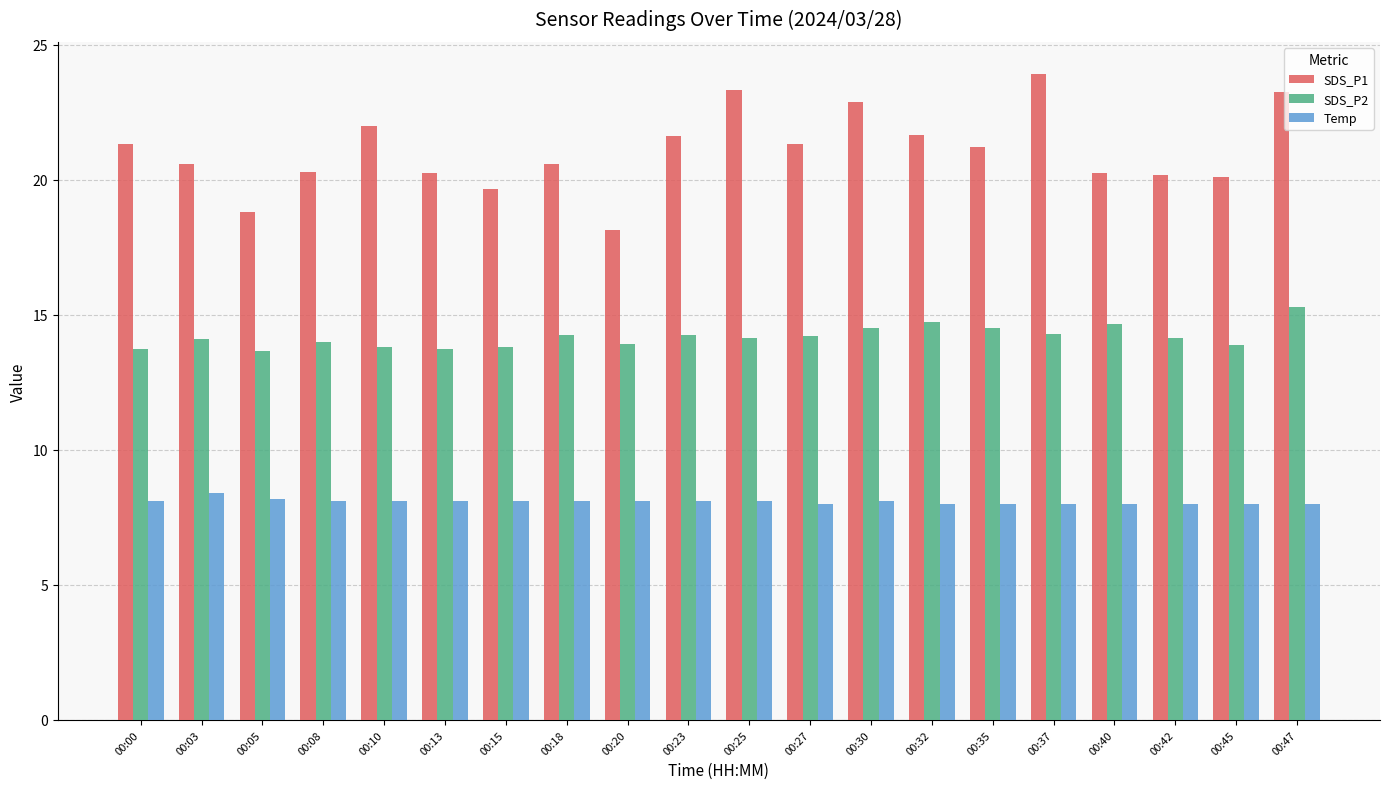

Which series changed the most between 00:08 and 00:25?

SDS_P1